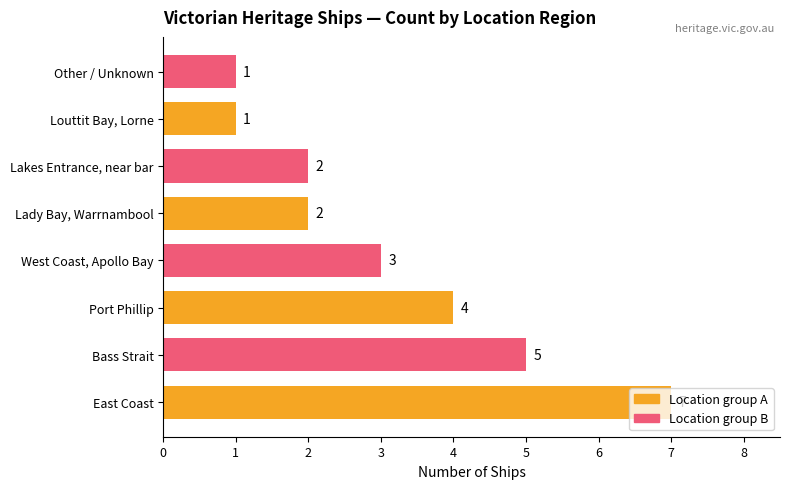

Which label corresponds to the largest value in the chart?

East Coast